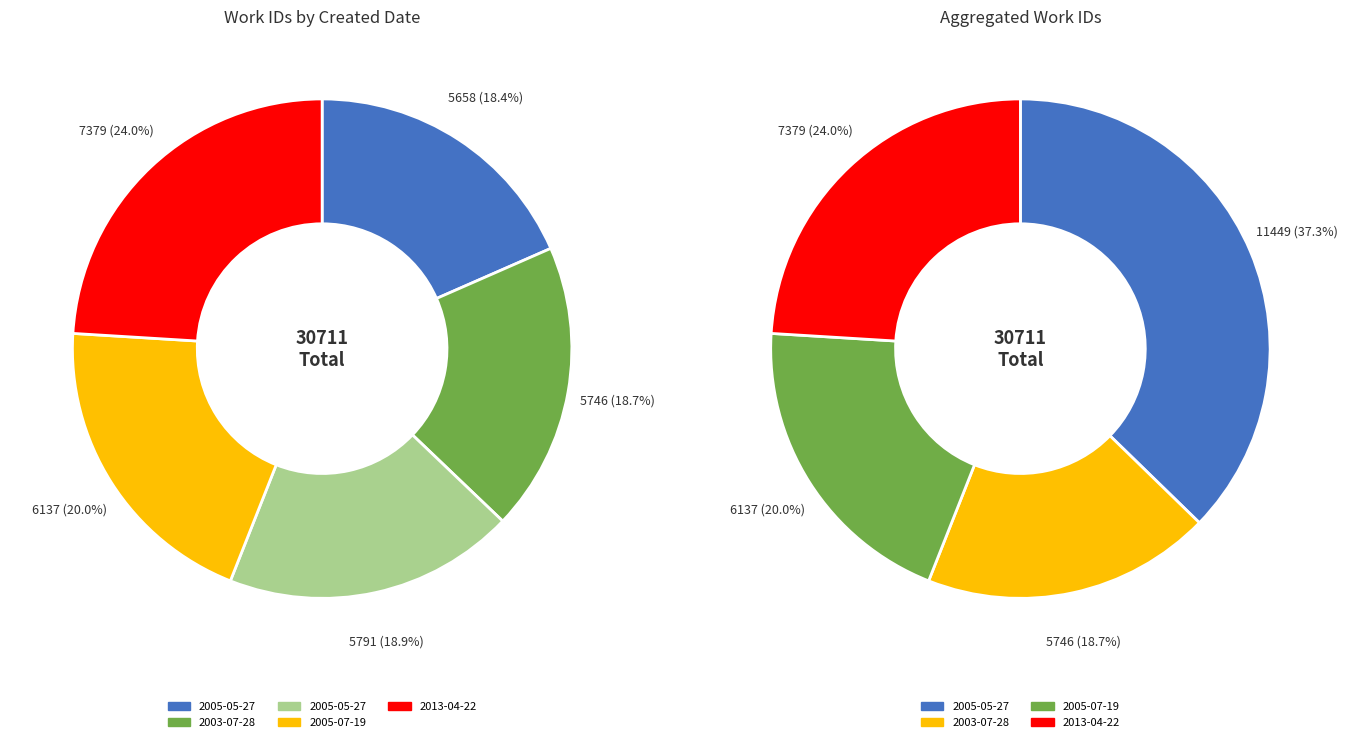

Is the sum of 2005-05-27 and 2003-07-28 greater than half?

No